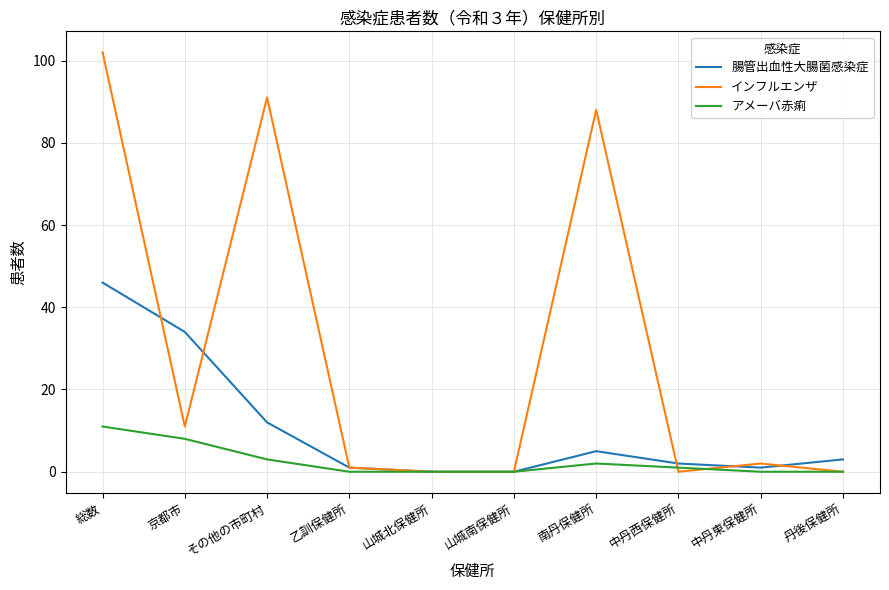

Which series has the largest total across all categories?

インフルエンザ